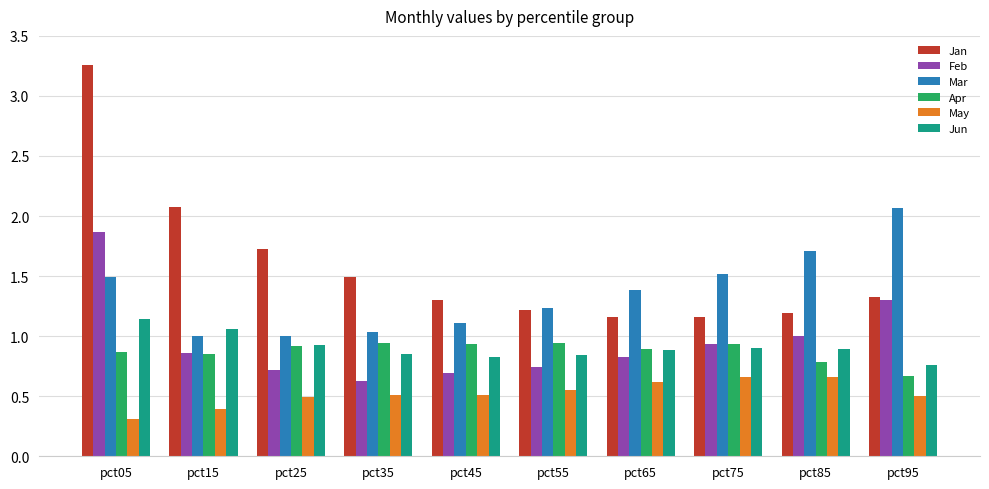

What is the spread (max minus min) of values at pct35?

1.0